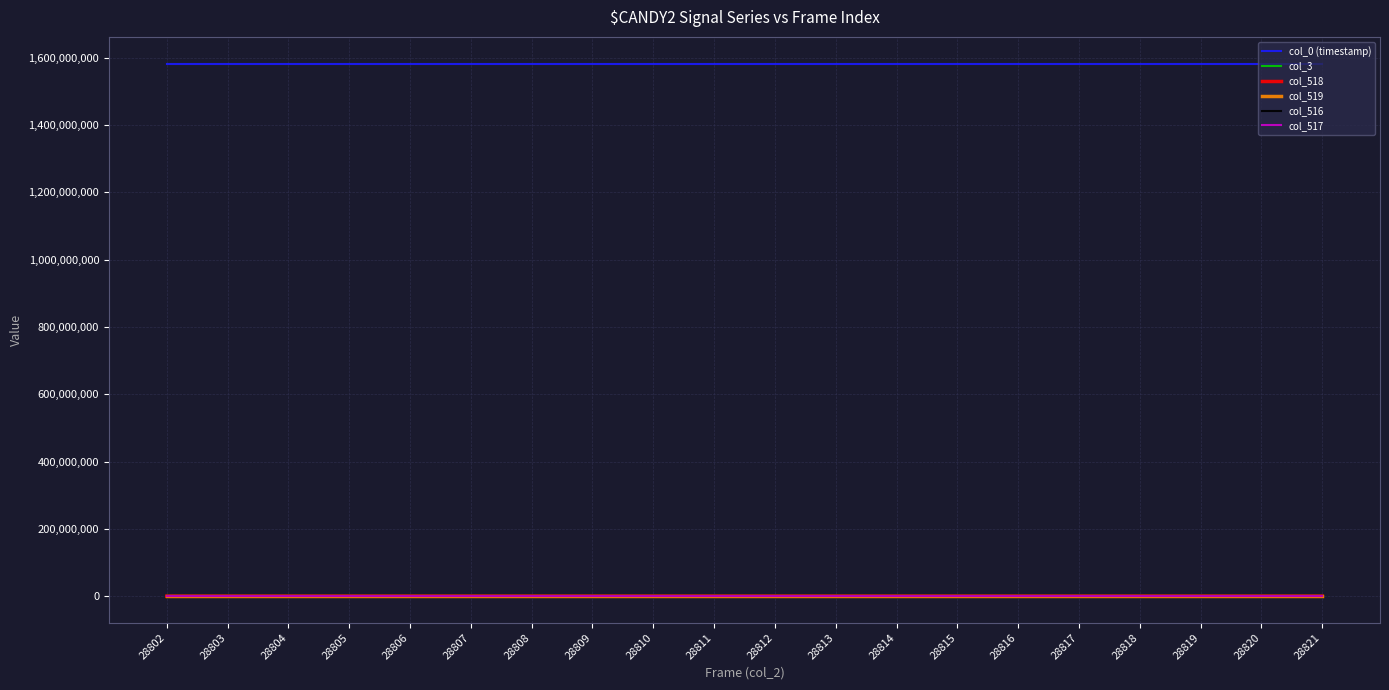

Which series has the largest total across all categories?

col_0 (timestamp)